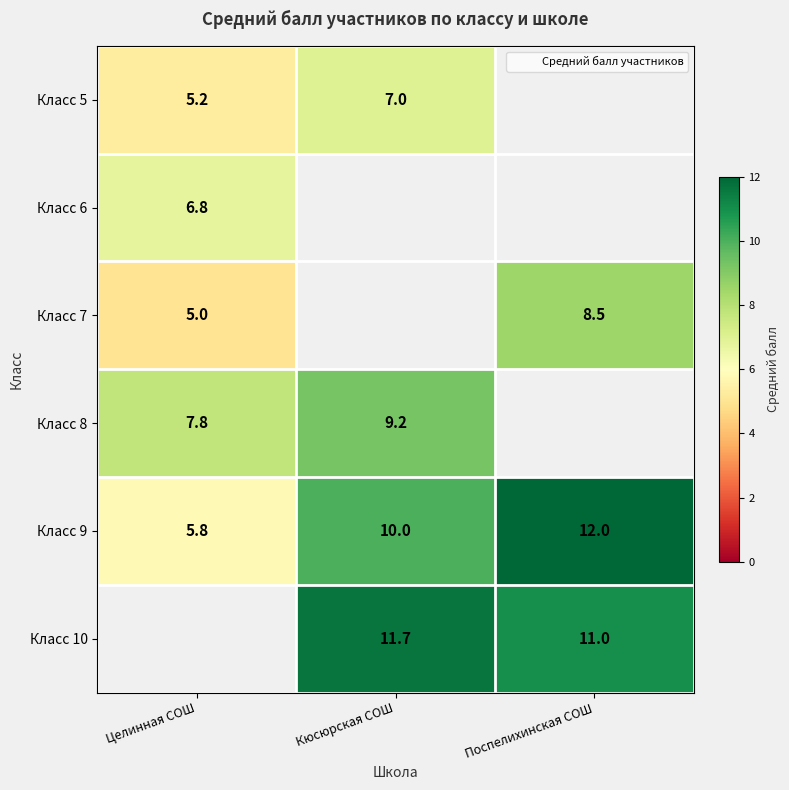

The Класс 10 series shows 11.0 at Поспелихинская СОШ. True or false?

True